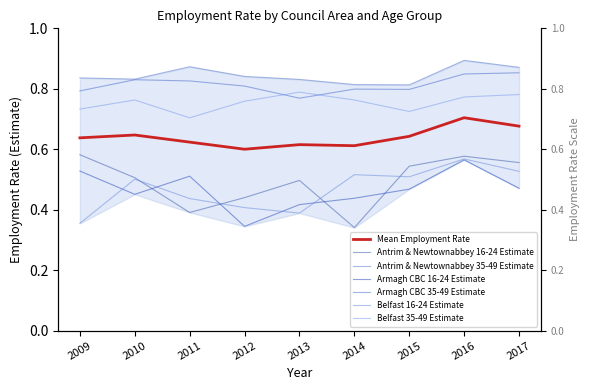

What is the approximate value of Armagh CBC 16-24 Estimate at 2015?

0.5